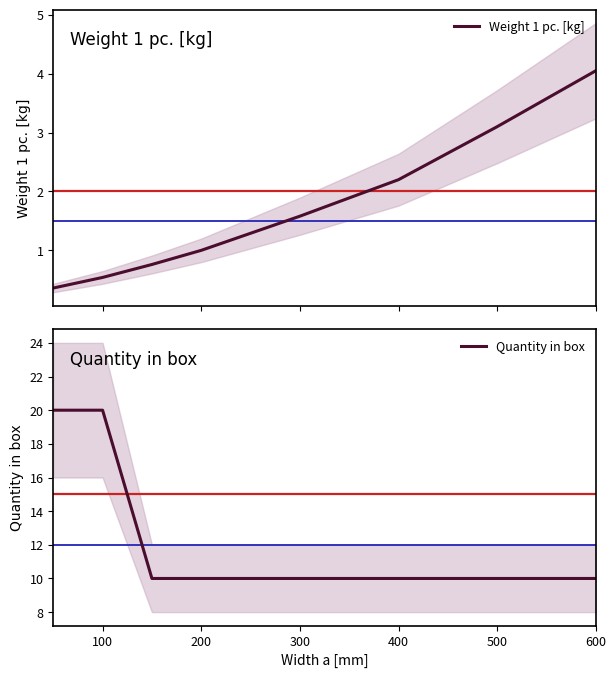

What is the minimum value for Weight 1 pc. [kg]?

0.4